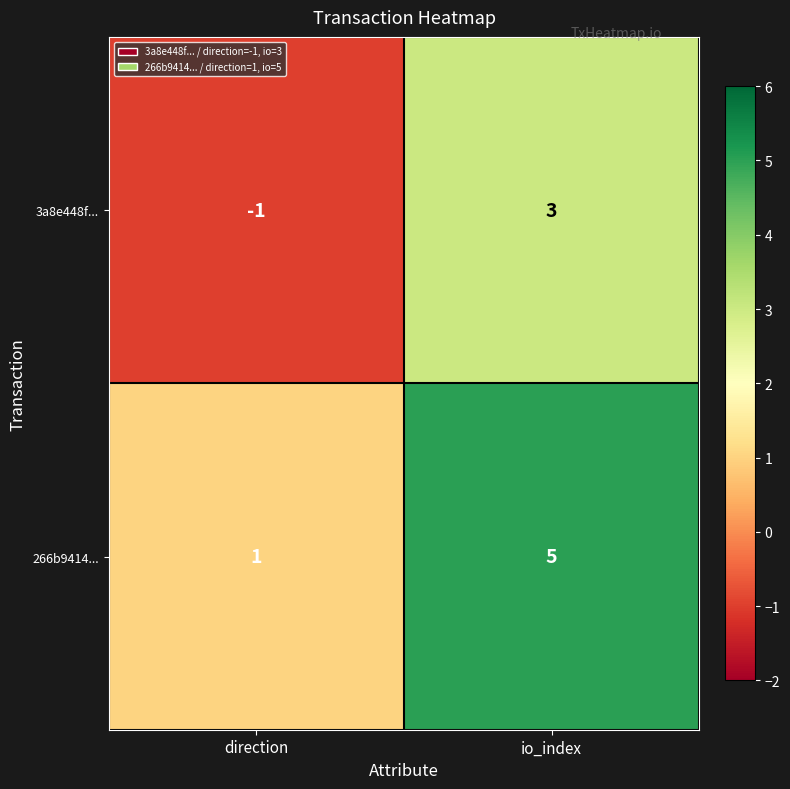

What is the highest value of the 3a8e448f... series?

3